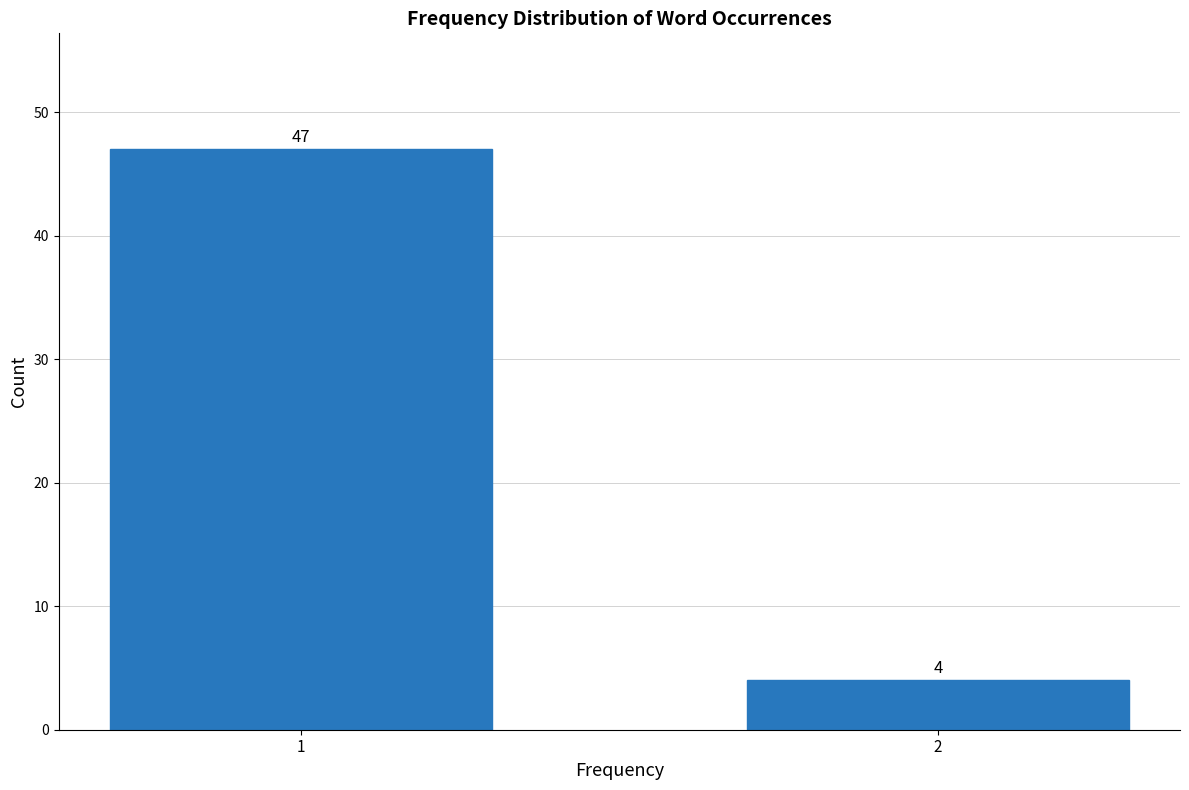

Reading left to right, extract all data points from this chart.

1=47	2=4